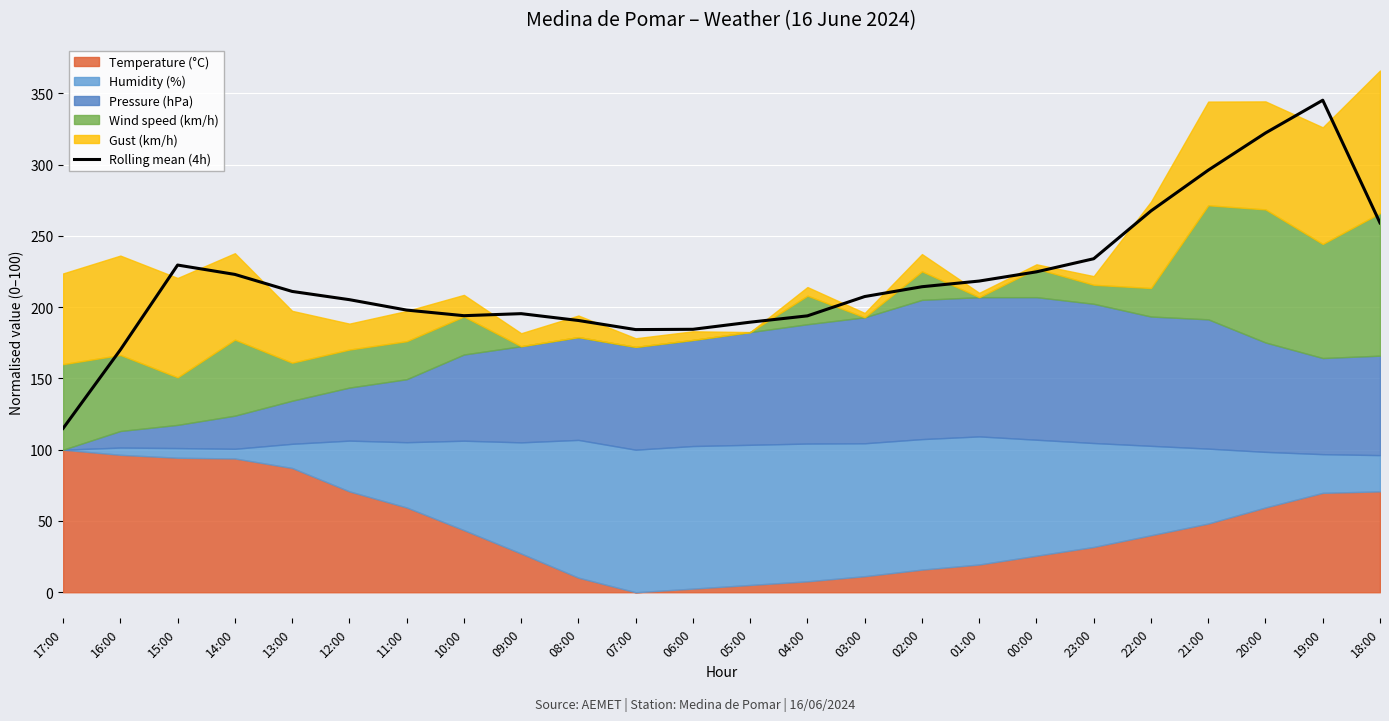

True or false: Rolling mean (4h) has a value of 184.2 at 07:00.

True